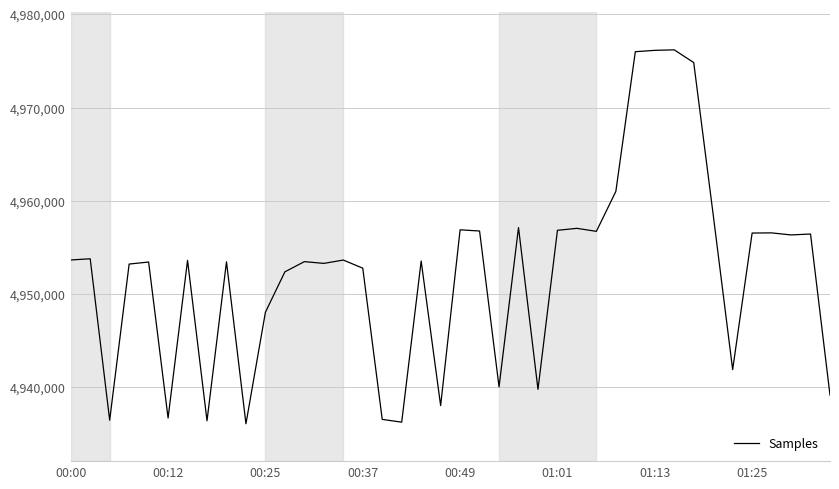

Does the chart display data point markers on the line(s)?

No